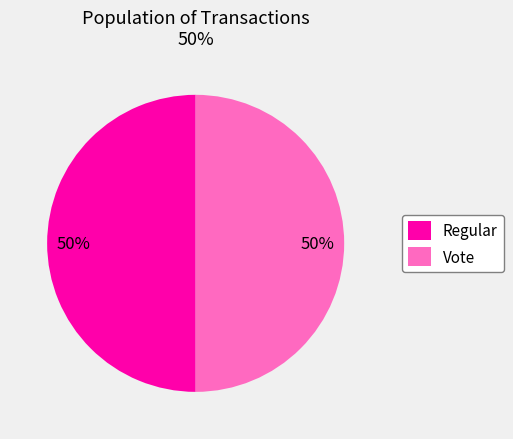

To the nearest percent, what percentage of the pie is Regular?

50%